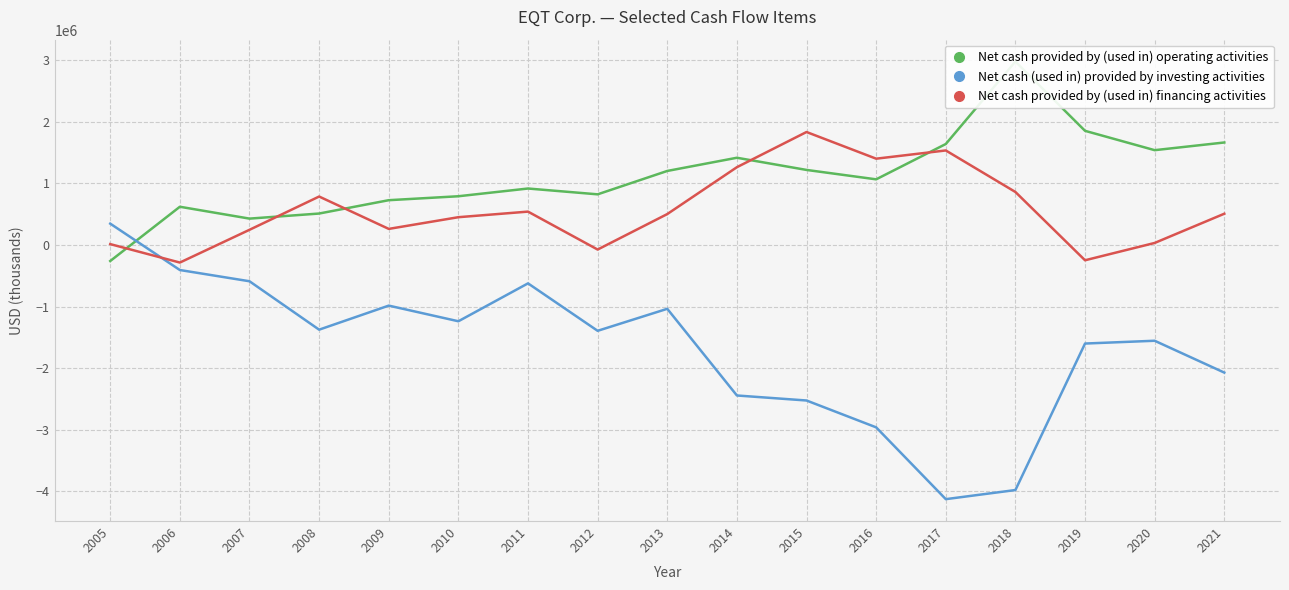

Which series has the largest total across all categories?

Net cash provided by (used in) operating activities